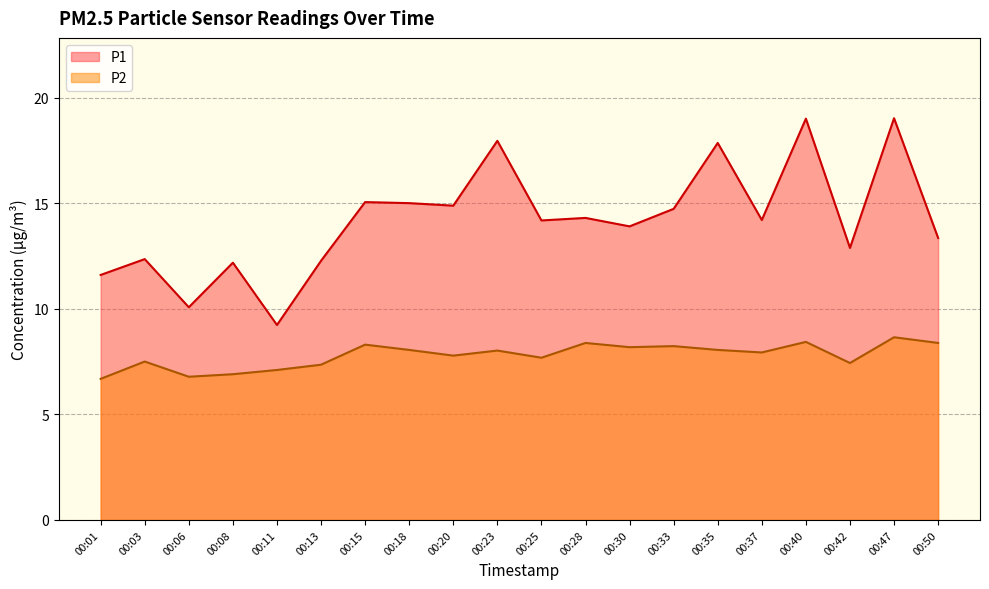

What is the maximum value for P2?

8.7